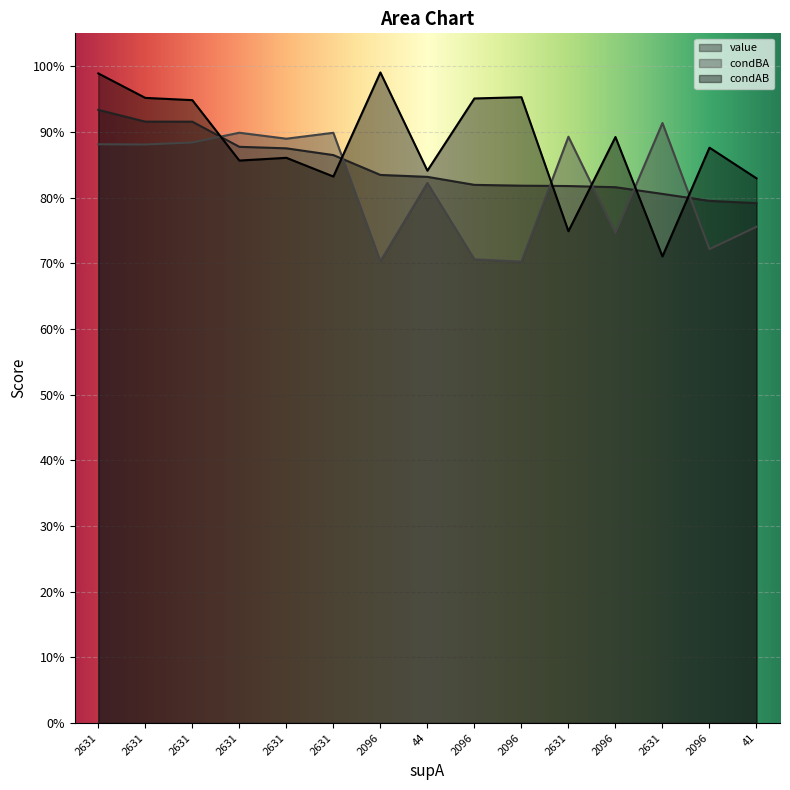

Which series ends up on top after the final intersection of value and condBA?

value